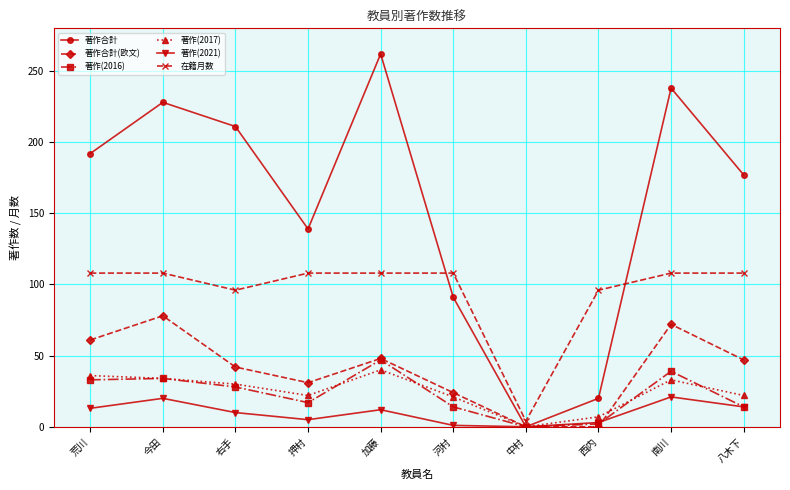

After their last crossing, which series has the higher values: 在籍月数 or 著作合計?

著作合計